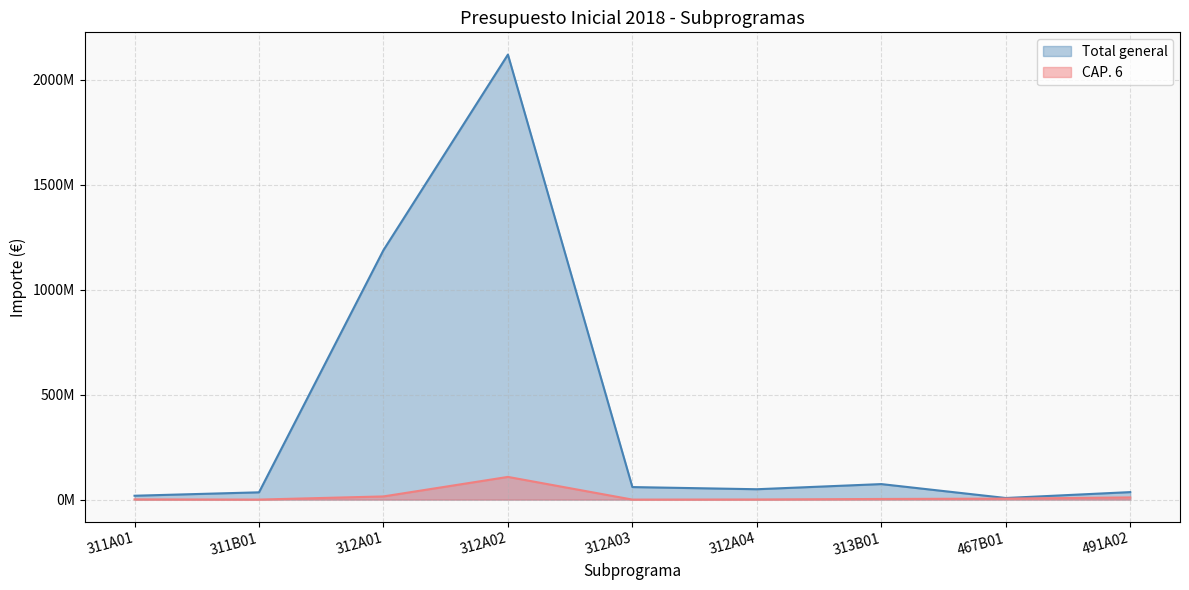

How many interior local peaks (higher than both neighbors) does the data have?

2